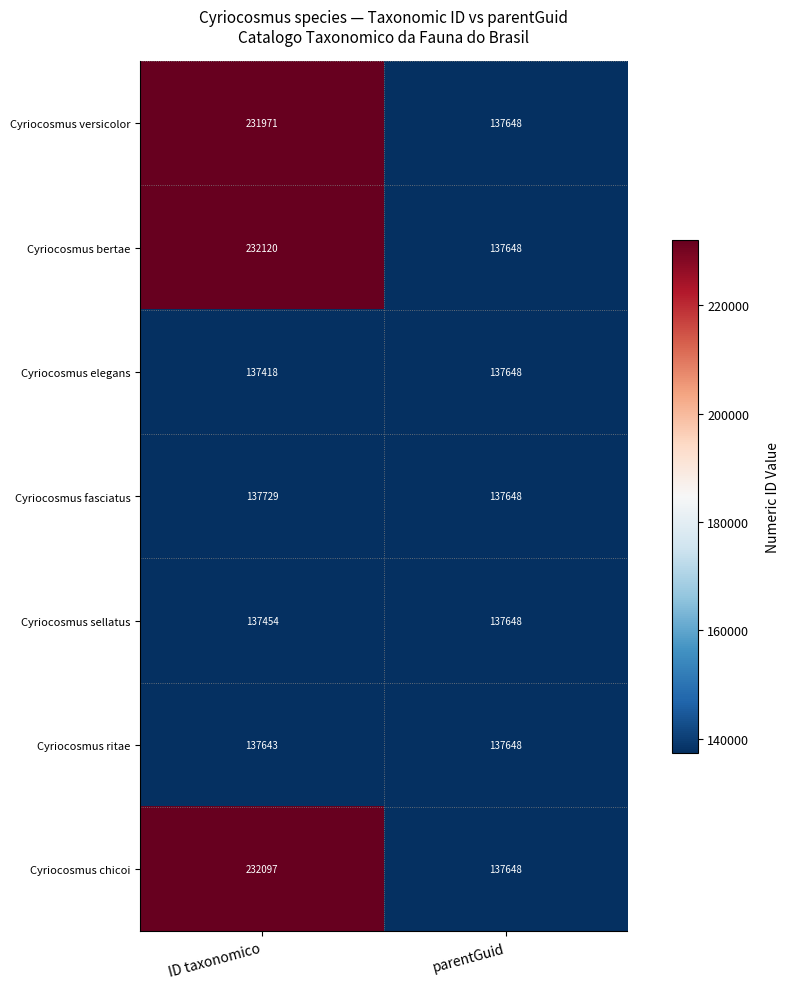

At how many categories does at least one series exceed 178185?

1